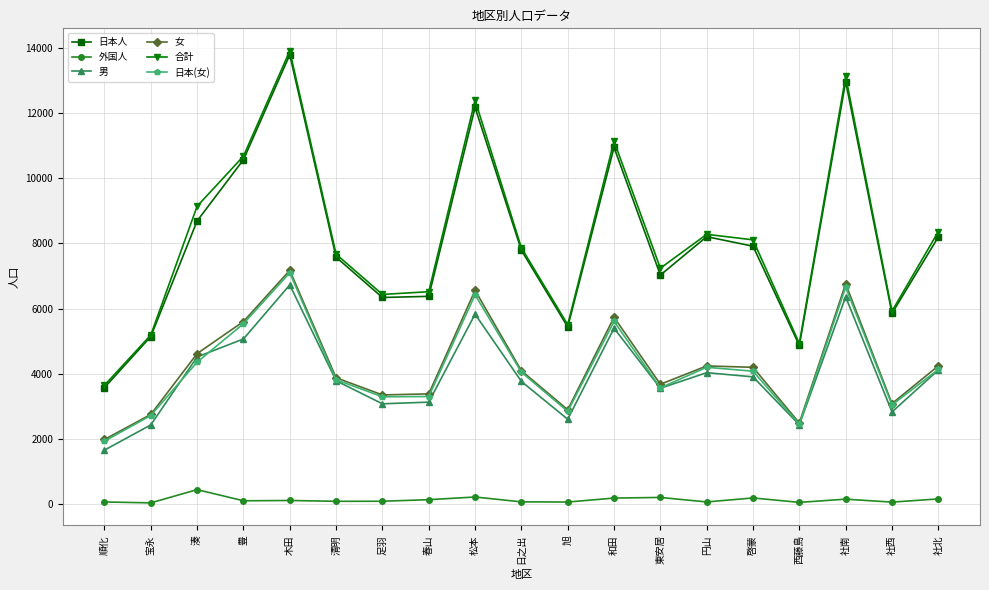

What is the sum of all 外国人 values?

2606